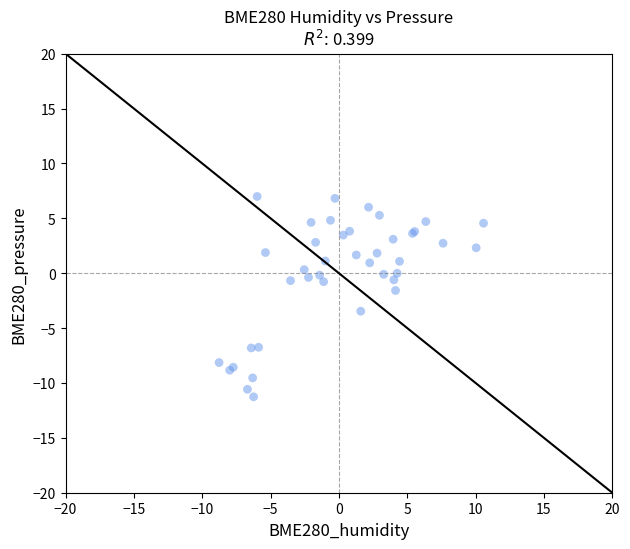

What Y value in the scatter plot is closest to -2?

-1.6